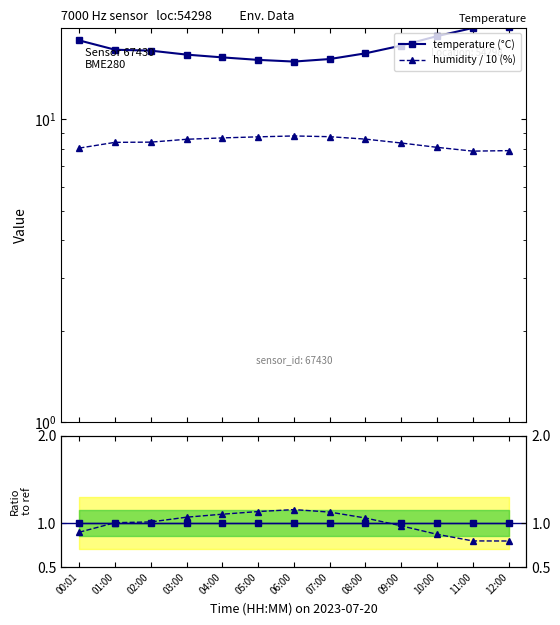

How many data points does each series have?

13